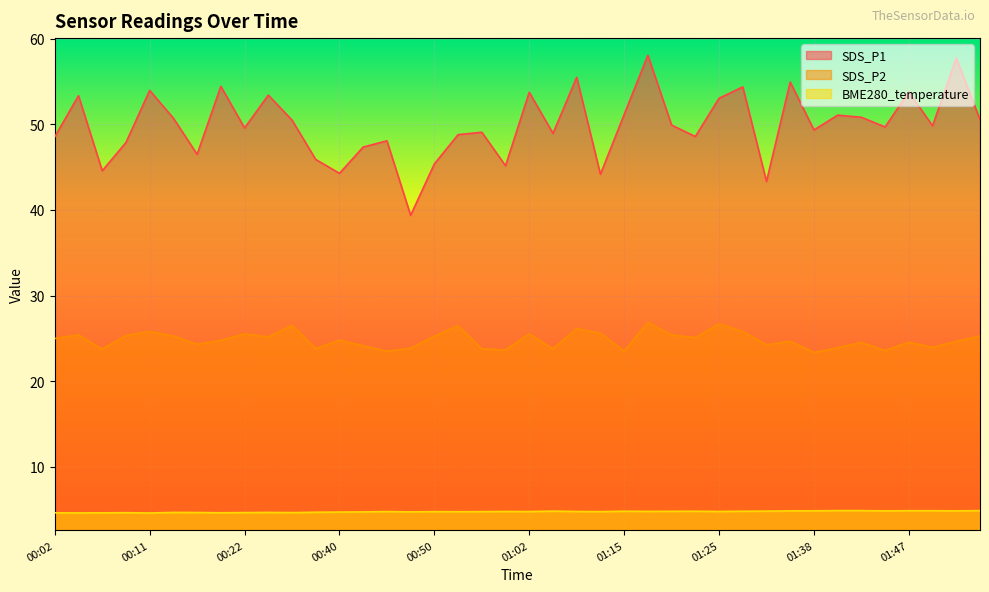

At how many categories does at least one series exceed 12?

40